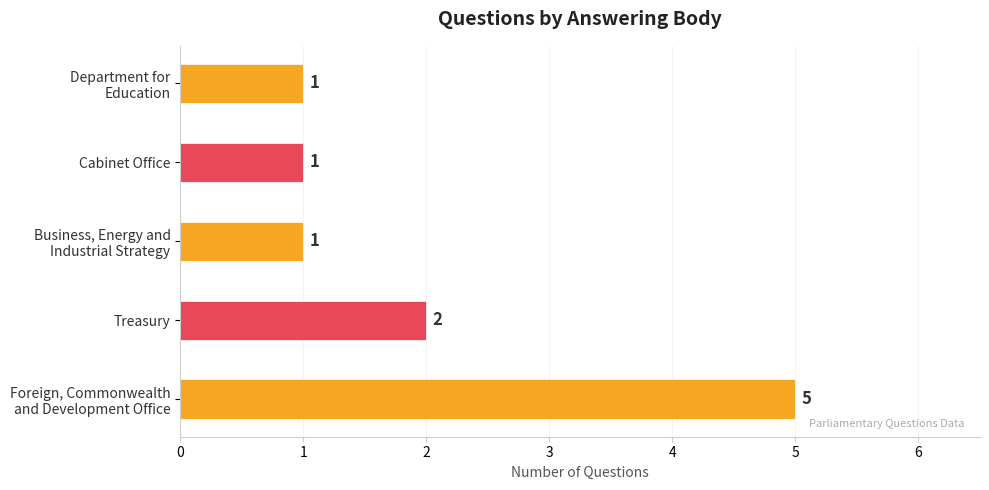

How many values are between 1 and 2?

4